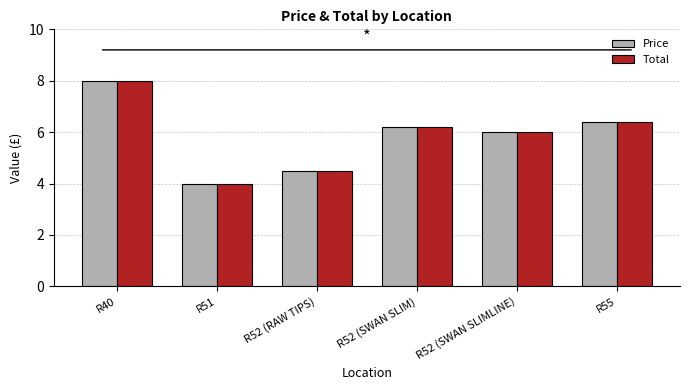

What position from the left is R52 (SWAN SLIM)?

4